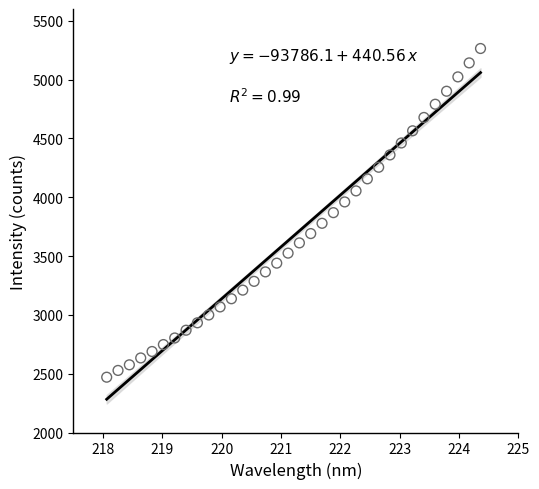

What is the range of X values (max minus min)?

6.3